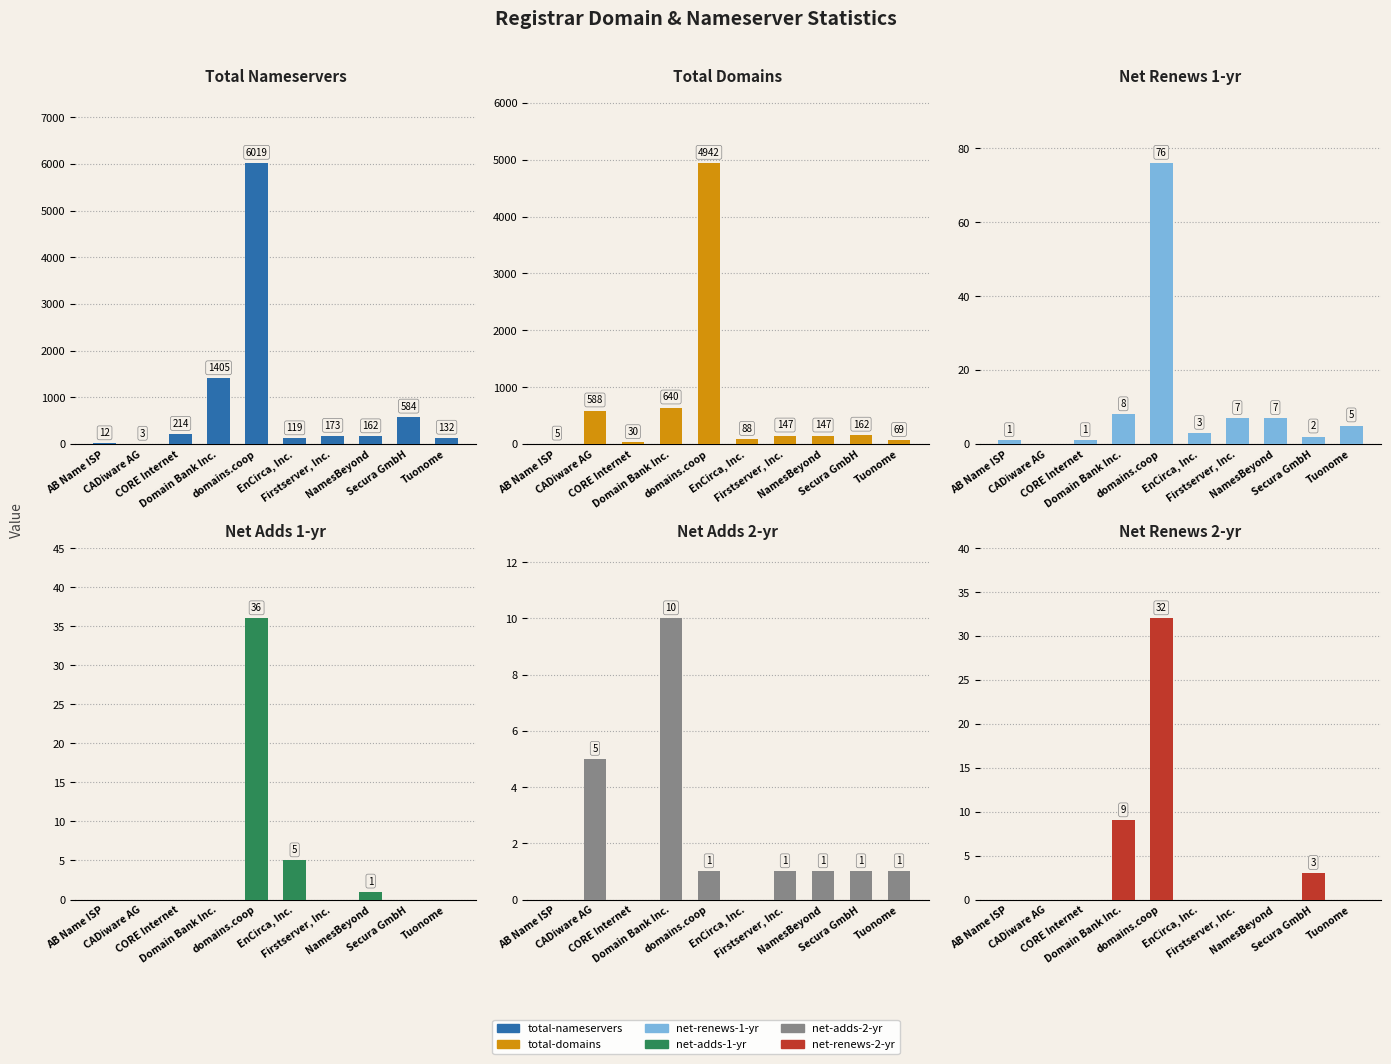

The net-adds-1-yr series shows 13 at AB Name ISP. True or false?

False